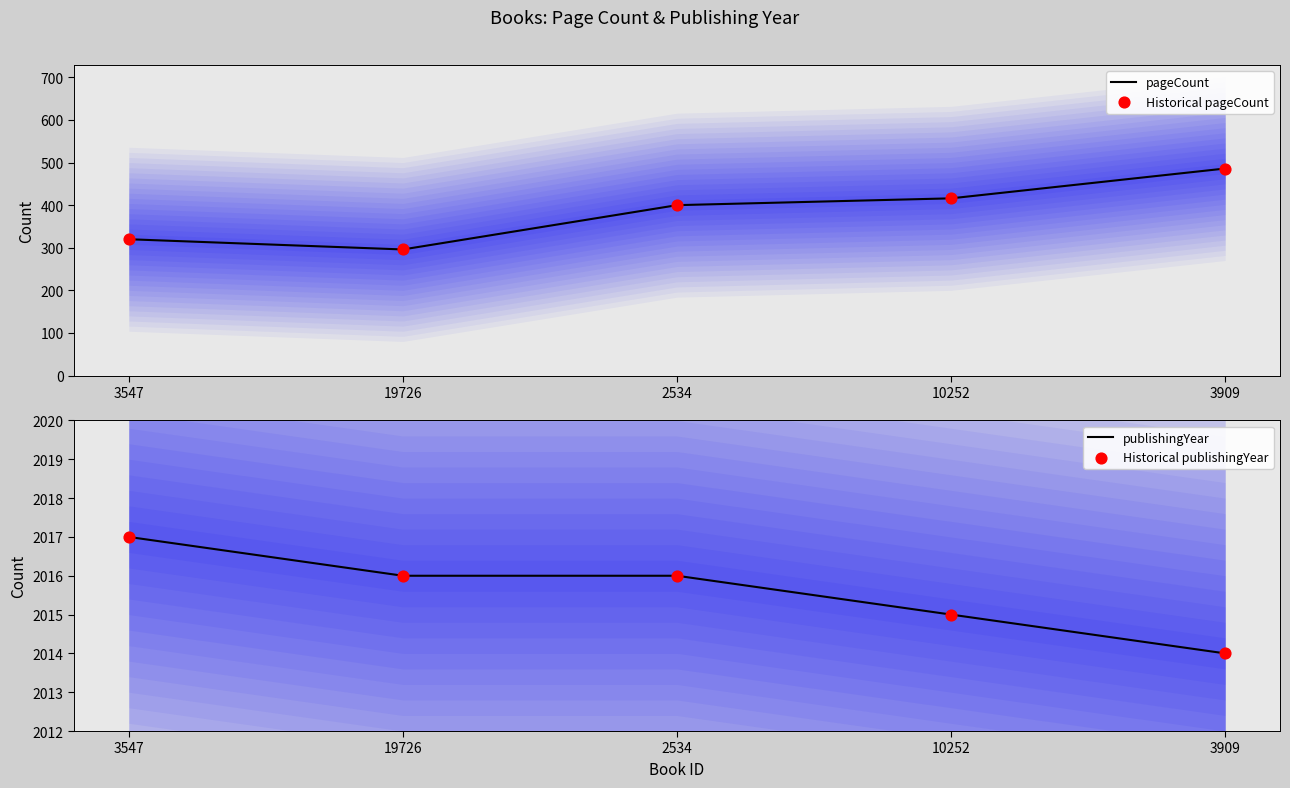

At which category is the sum across all series the highest?

3909